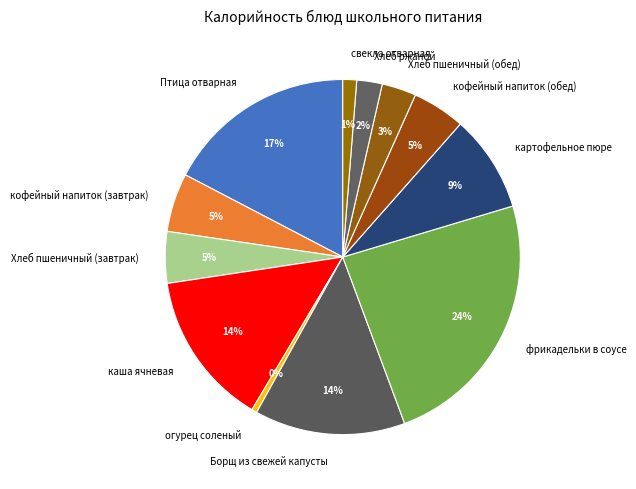

Between картофельное пюре and Борщ из свежей капусты, which is larger?

Борщ из свежей капусты